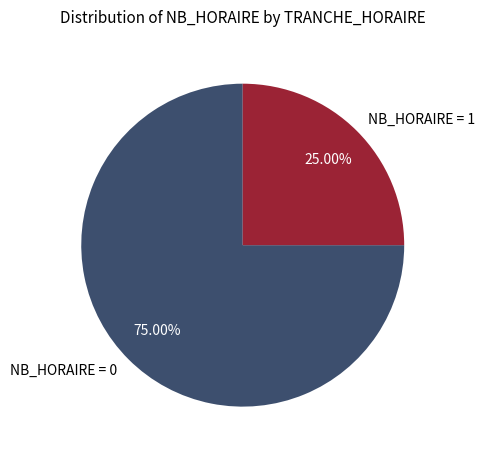

Is the sum of NB_HORAIRE = 1 and NB_HORAIRE = 0 greater than half?

Yes